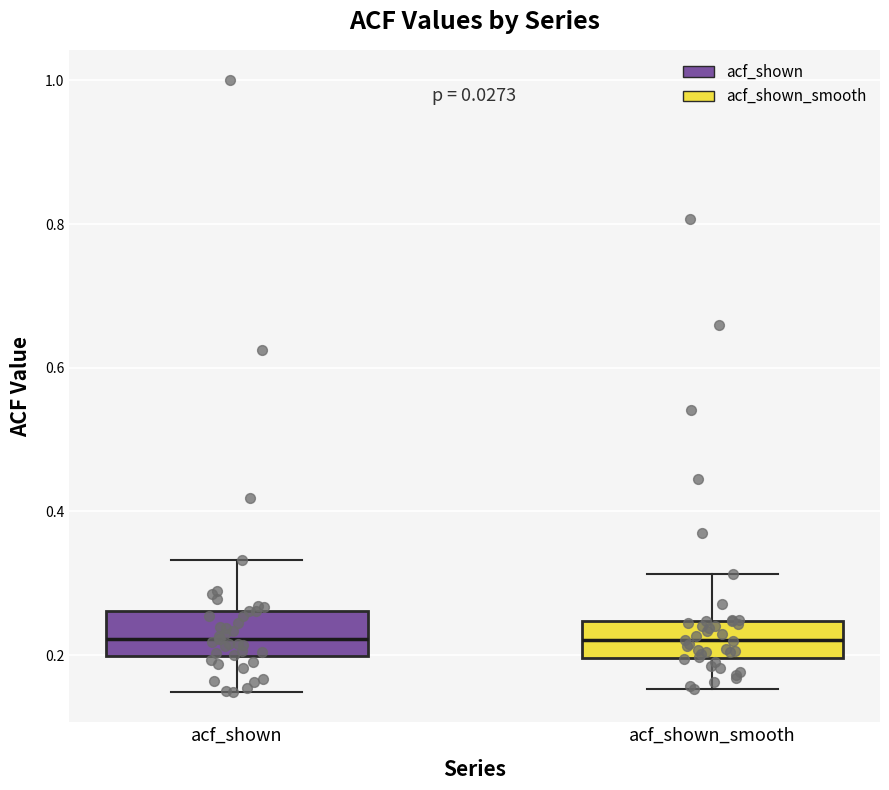

Reading left to right, read every box against the y-axis: the position of its median line, the range the box covers, and the ends of its whiskers. The values are not printed on the chart, so give them approximately, as read against the axis.

acf_shown: median 0.22, box 0.20 to 0.26, whiskers 0.14 to 0.34
acf_shown_smooth: median 0.22, box 0.20 to 0.24, whiskers 0.16 to 0.32